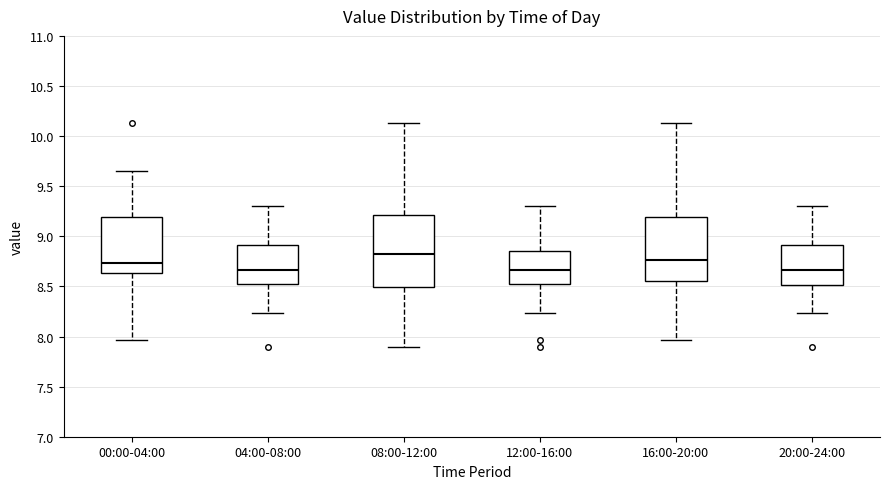

Comparing the boxes themselves (not the whiskers), which one is the tallest?

08:00-12:00